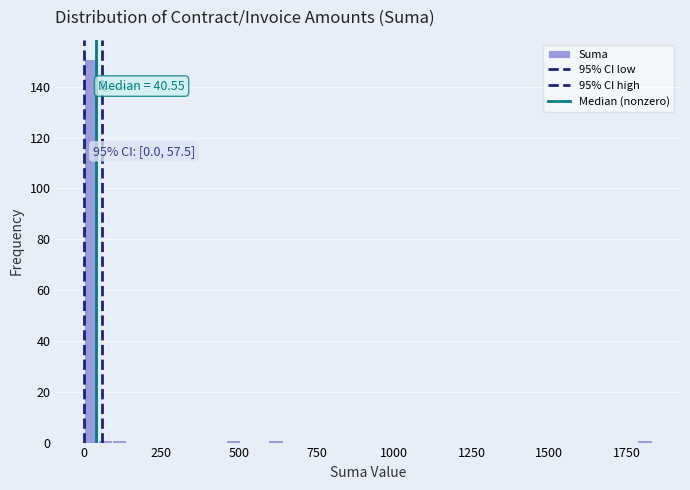

Read against the x-axis, roughly where is the centre of the tallest bar?

0